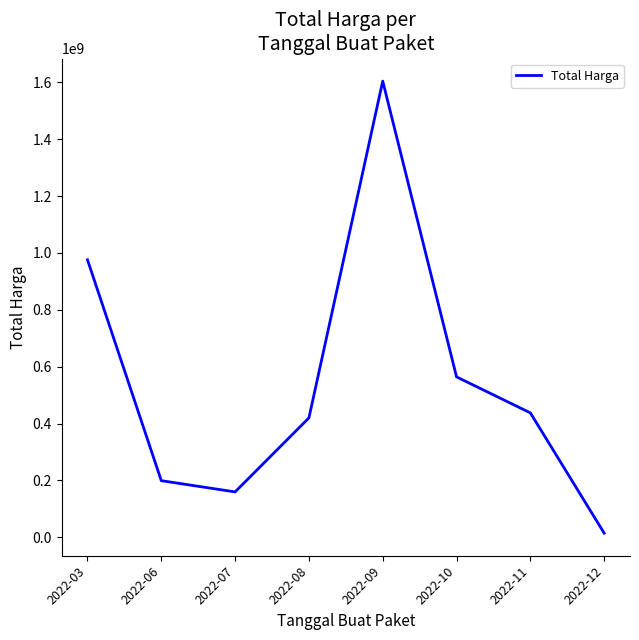

What is the change in value from 2022-09 to 2022-10?

-1039987850